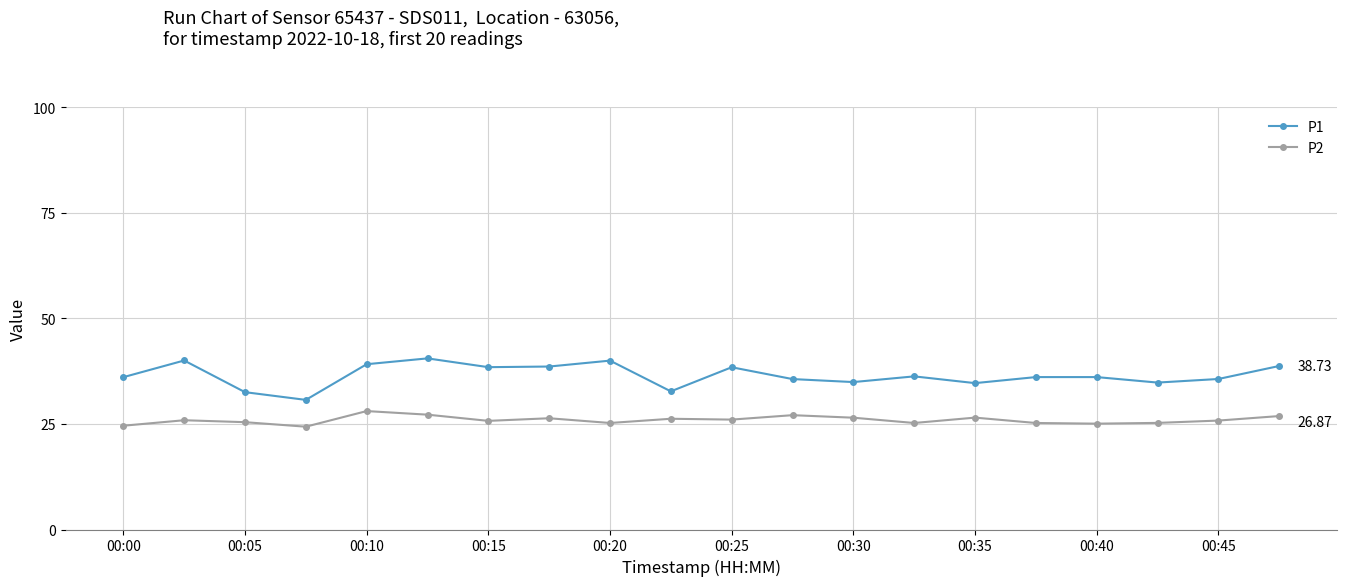

What is the difference between the maximum and second lowest values in the P1 series?

8.0